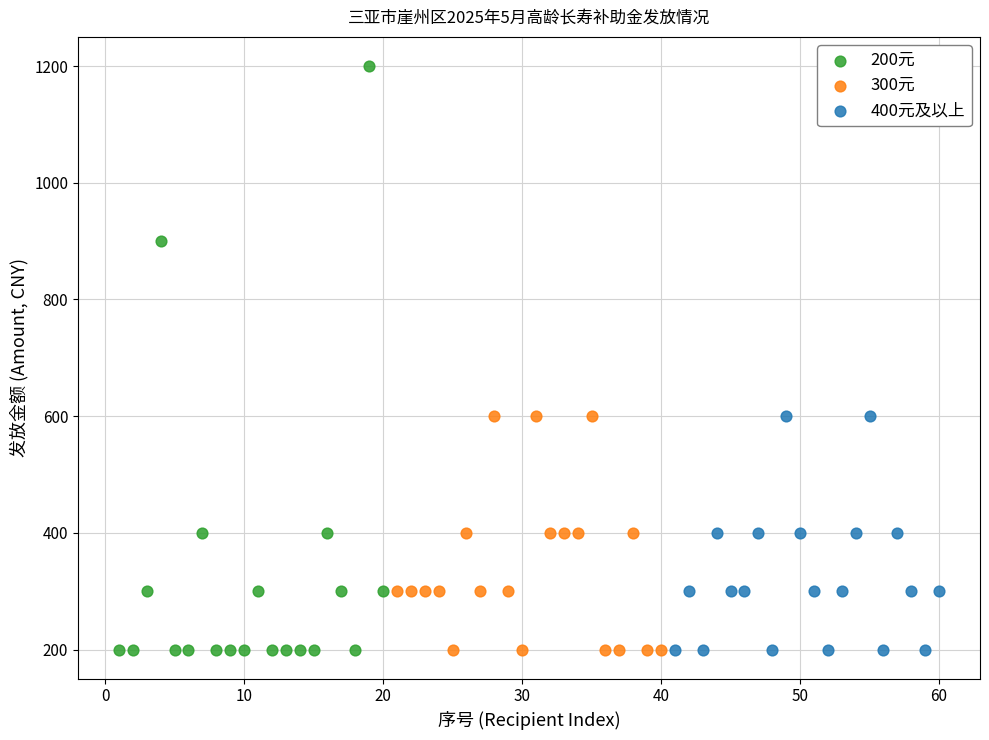

Which series contains the highest Y value?

200元